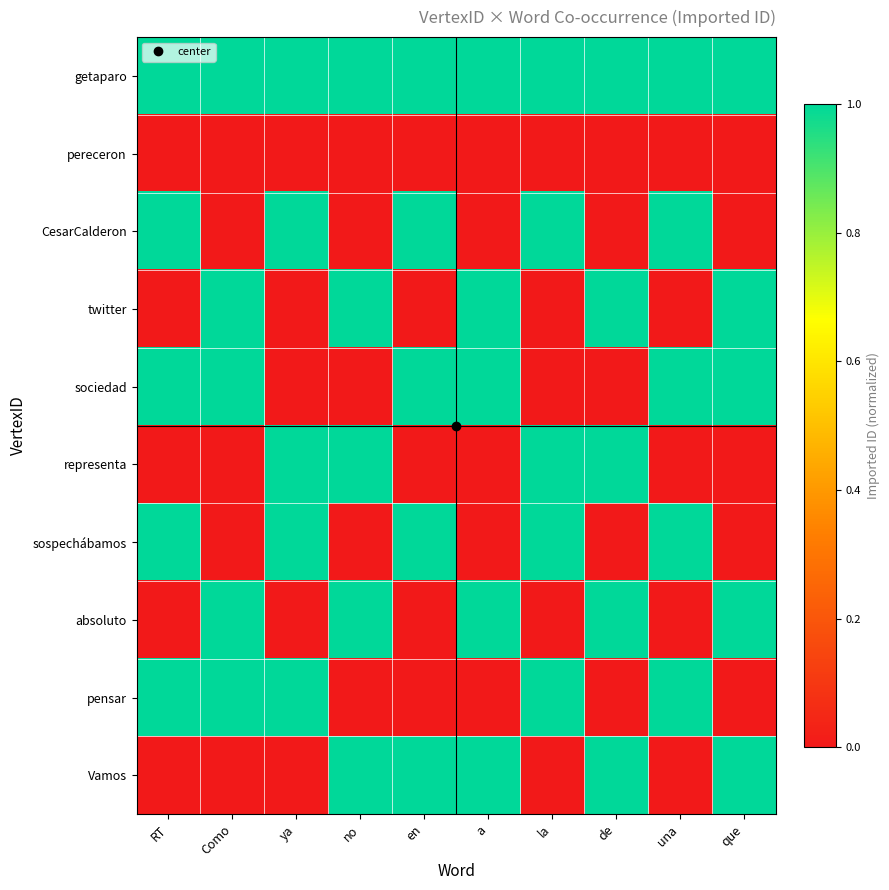

Which series has the largest total across all categories?

getaparo